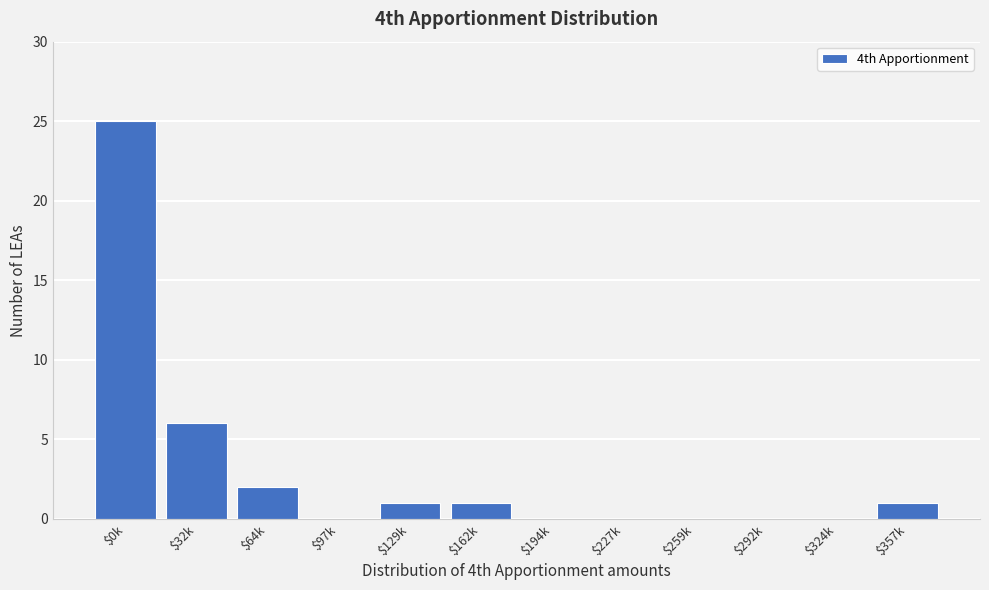

Where is the data nearest to the value 12?

$32k